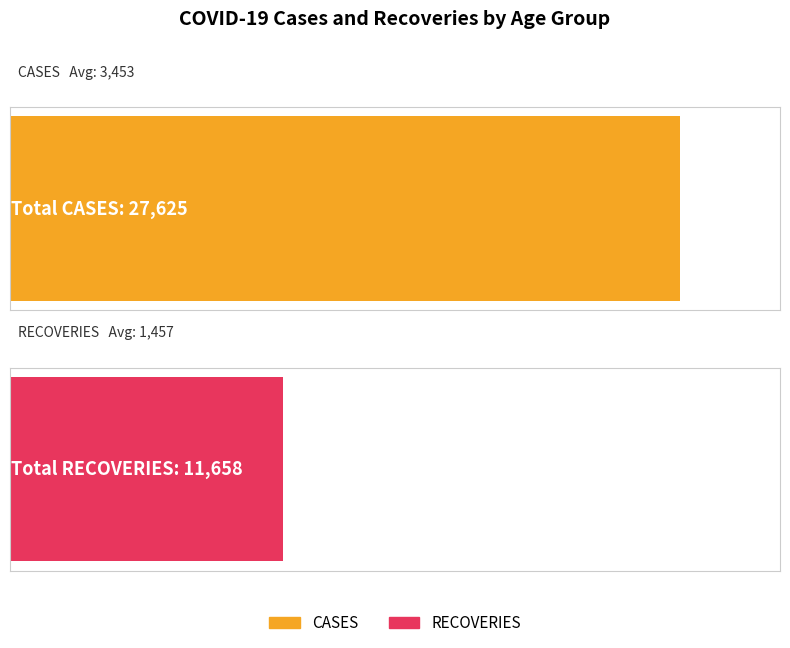

Rank the series by their average value, from lowest to highest.

RECOVERIES, CASES